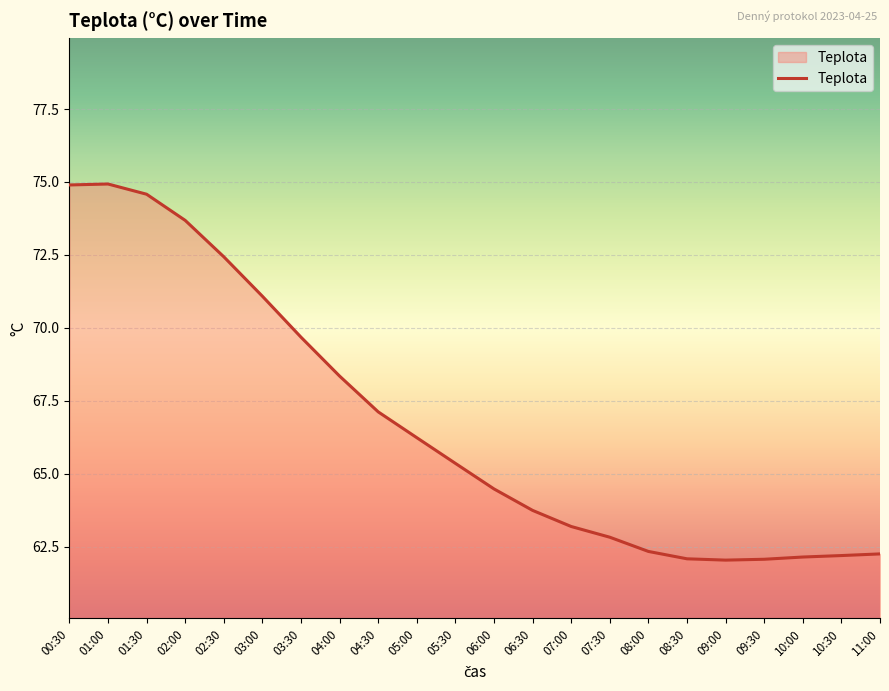

Is it true that the value at 11:00 is 62.3?

True